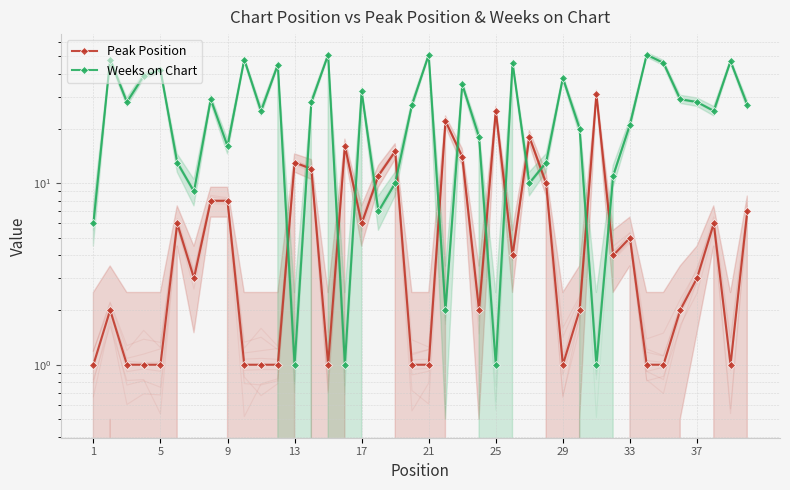

Is it true that Weeks on Chart equals 13 at 25?

False